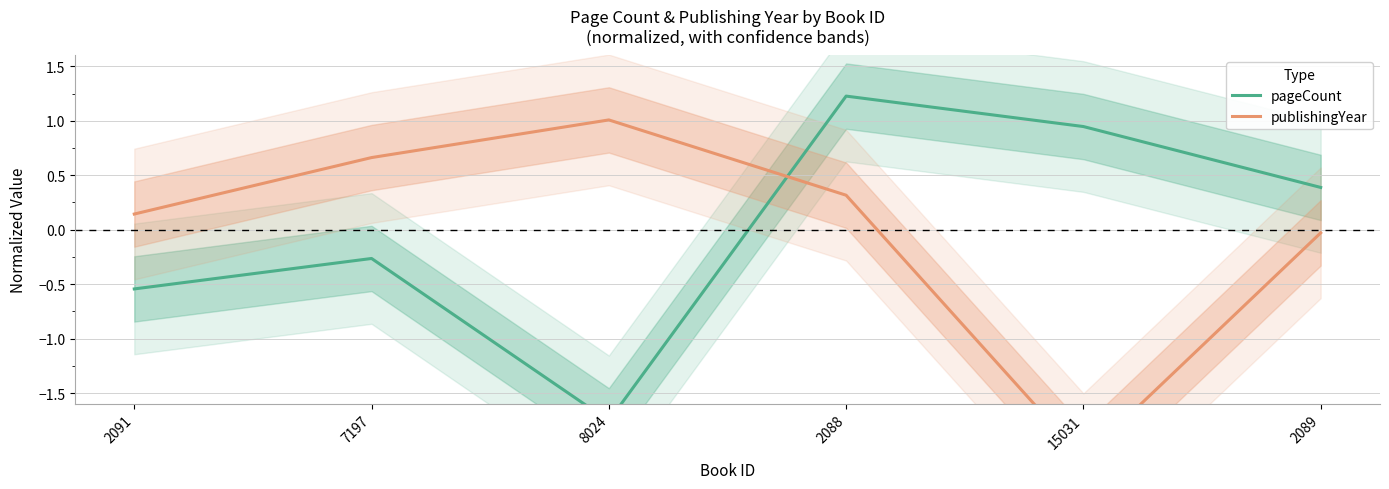

What is the label of the 6th point from the left?

2089